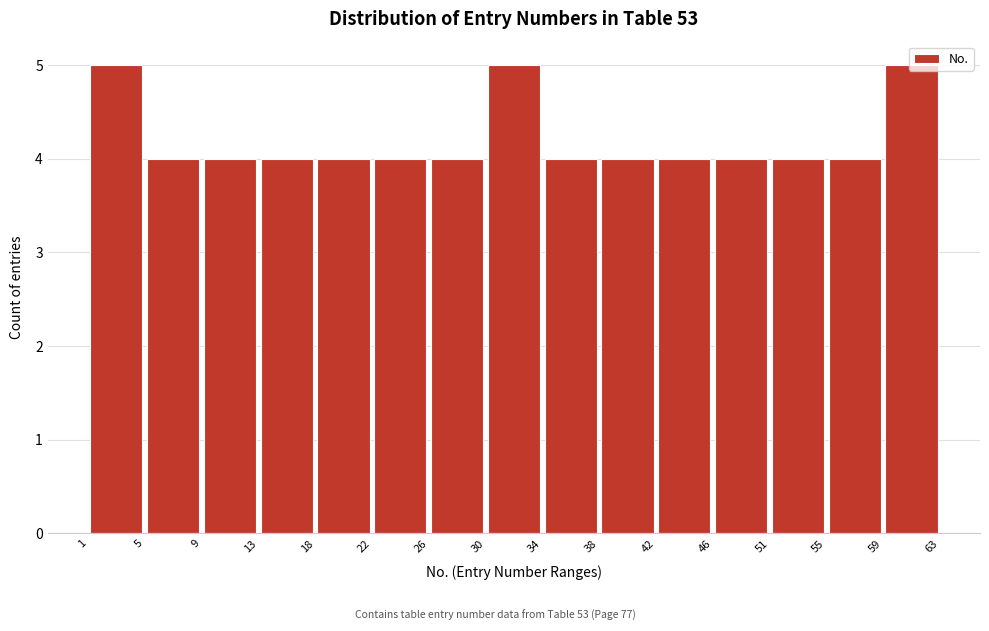

Reading left to right, list every bar in this chart as the range it spans on the x-axis followed by its height. The values are not printed on the chart, so give them approximately, as read against the axis.

1 to 5: 5
5 to 9: 4
9 to 13: 4
13 to 18: 4
18 to 22: 4
22 to 26: 4
26 to 30: 4
30 to 34: 5
34 to 38: 4
38 to 42: 4
42 to 46: 4
46 to 51: 4
51 to 55: 4
55 to 59: 4
59 to 63: 5